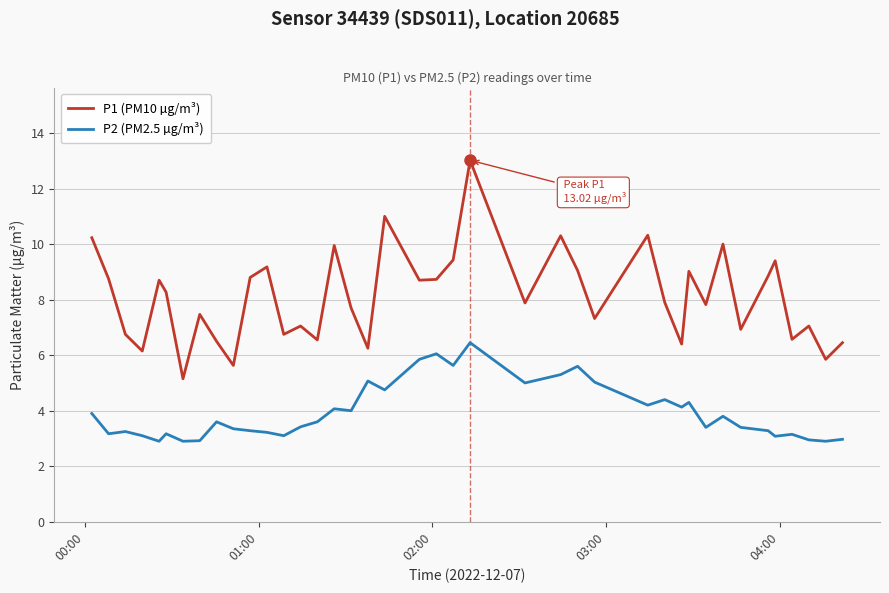

List the series in order of their peak value, lowest first.

P2 (PM2.5 µg/m³), P1 (PM10 µg/m³)